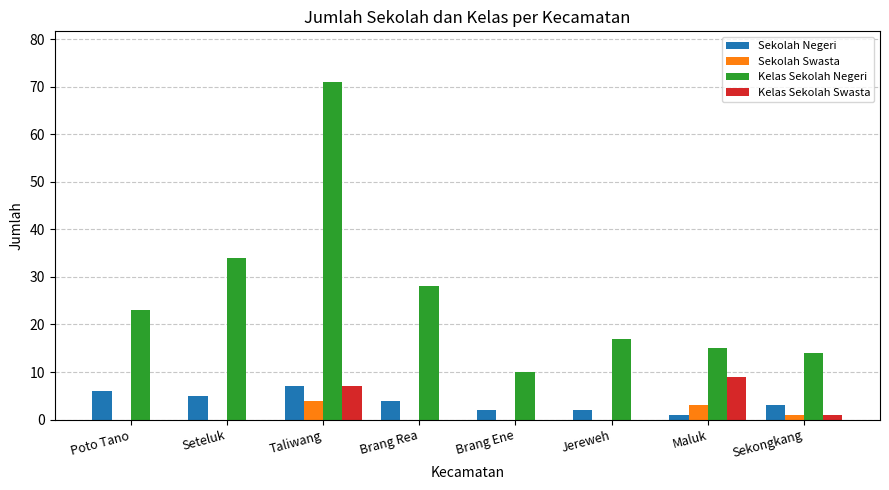

Which series changed the most between Poto Tano and Sekongkang?

Kelas Sekolah Negeri